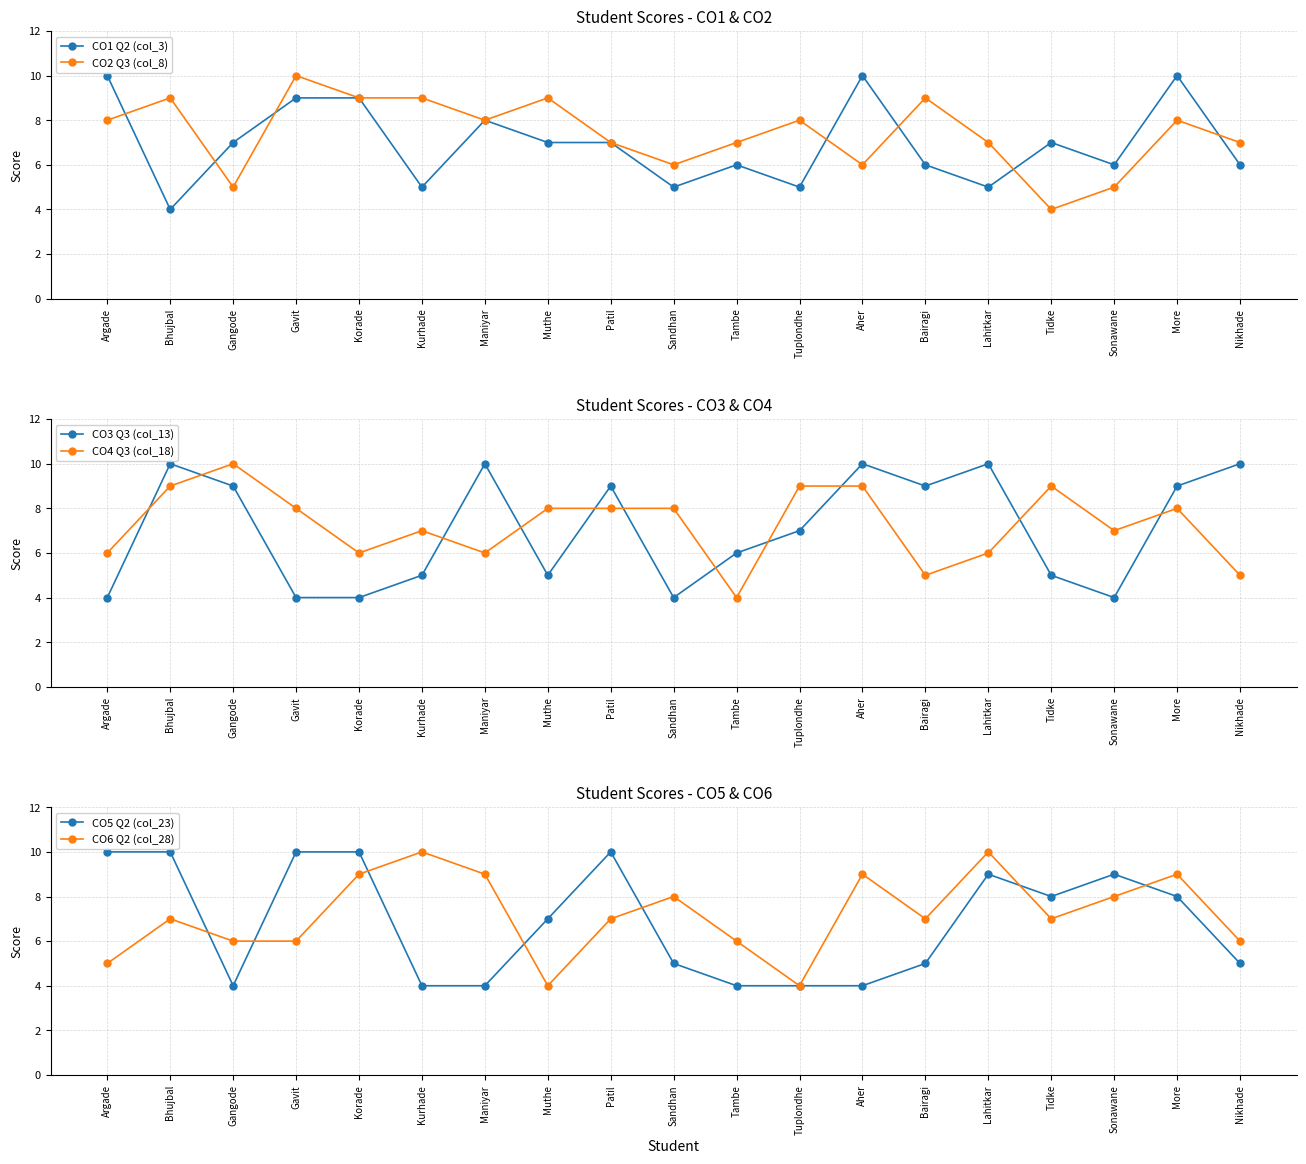

In CO1 Q2 (col_3), how many points are lower than both neighbors (excluding endpoints)?

6